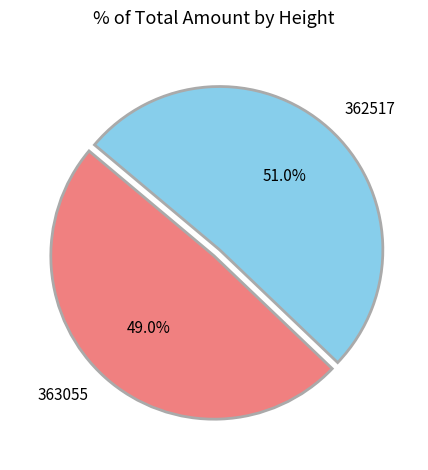

What percentage is the 363055 slice, to the nearest percent?

49%